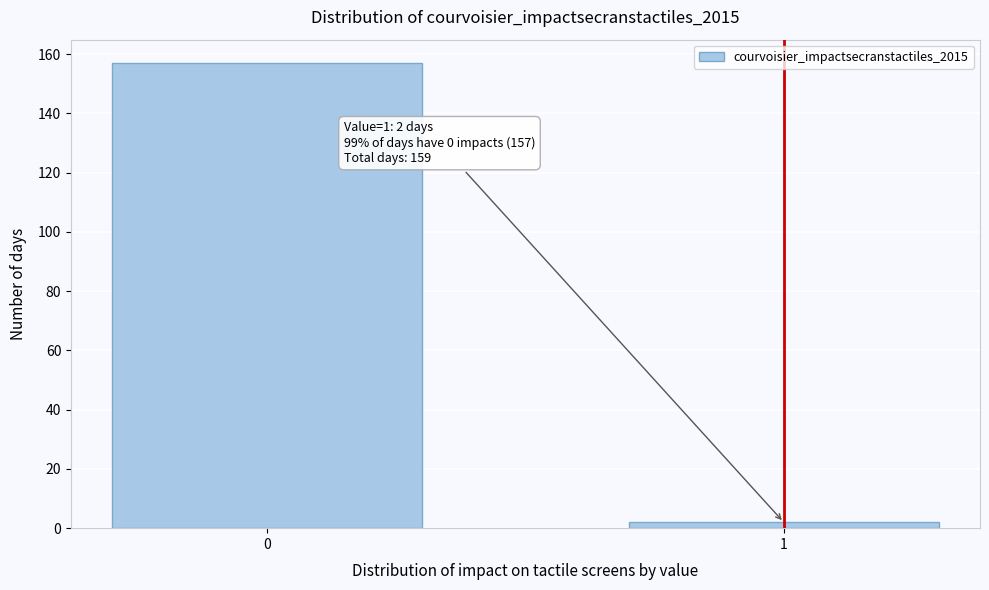

Reading left to right, list all the values displayed in this chart.

157	2